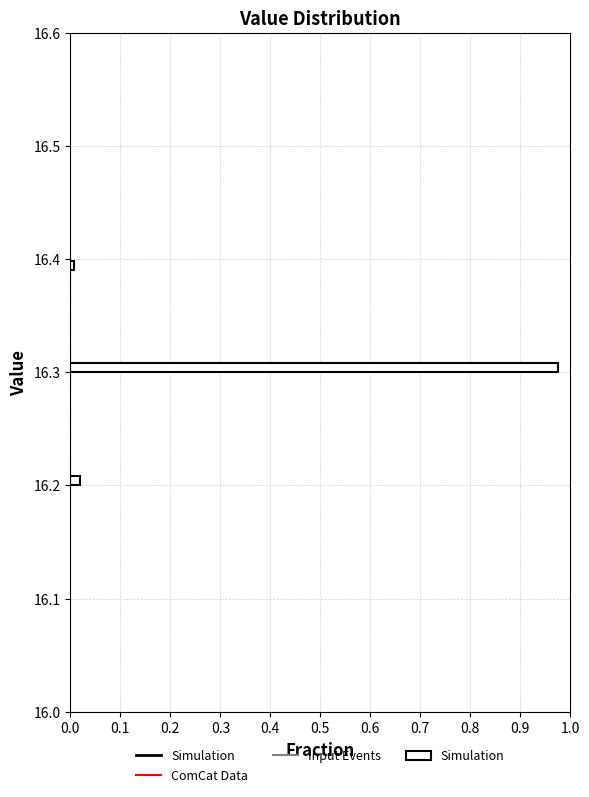

Around what value on the y-axis is the longest bar? Give the approximate position of its centre, as read against the axis.

16.30